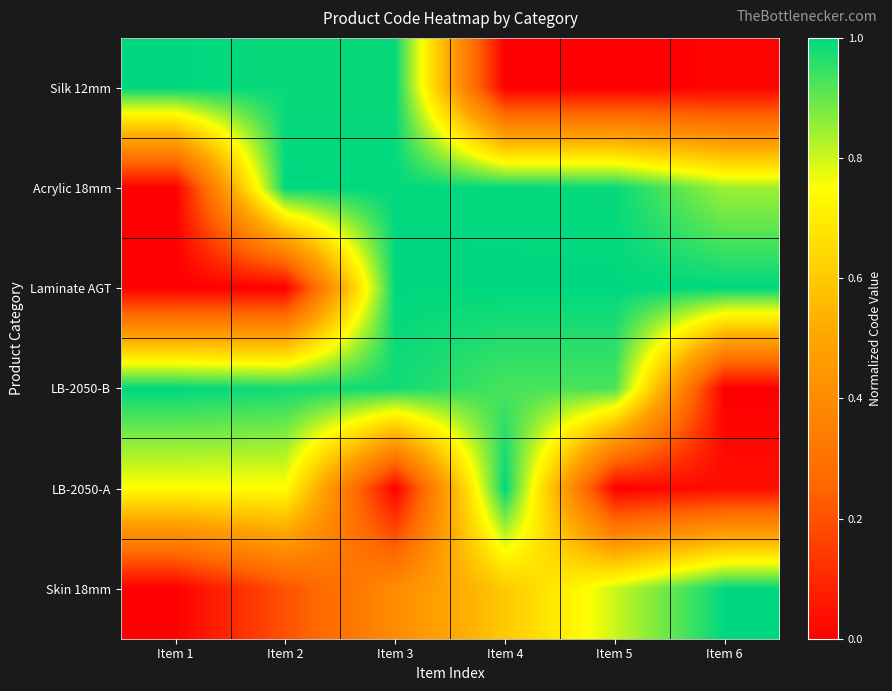

Reading left to right, list all the values displayed in this chart.

Silk 12mm: Item 1=1.0	Item 2=1.0	Item 3=1.0	Item 4=0.0	Item 5=0.0	Item 6=0.0
Acrylic 18mm: Item 1=0.0	Item 2=1.0	Item 3=1.0	Item 4=1.0	Item 5=1.0	Item 6=0.8
Laminate AGT: Item 1=0.0	Item 2=0.0	Item 3=1.0	Item 4=1.0	Item 5=1.0	Item 6=1.0
LB-2050-B: Item 1=1.0	Item 2=1.0	Item 3=1.0	Item 4=0.9	Item 5=0.9	Item 6=0.0
LB-2050-A: Item 1=0.7	Item 2=0.7	Item 3=0.0	Item 4=1.0	Item 5=0.0	Item 6=0.0
Skin 18mm: Item 1=0.0	Item 2=0.2	Item 3=0.4	Item 4=0.6	Item 5=0.8	Item 6=1.0